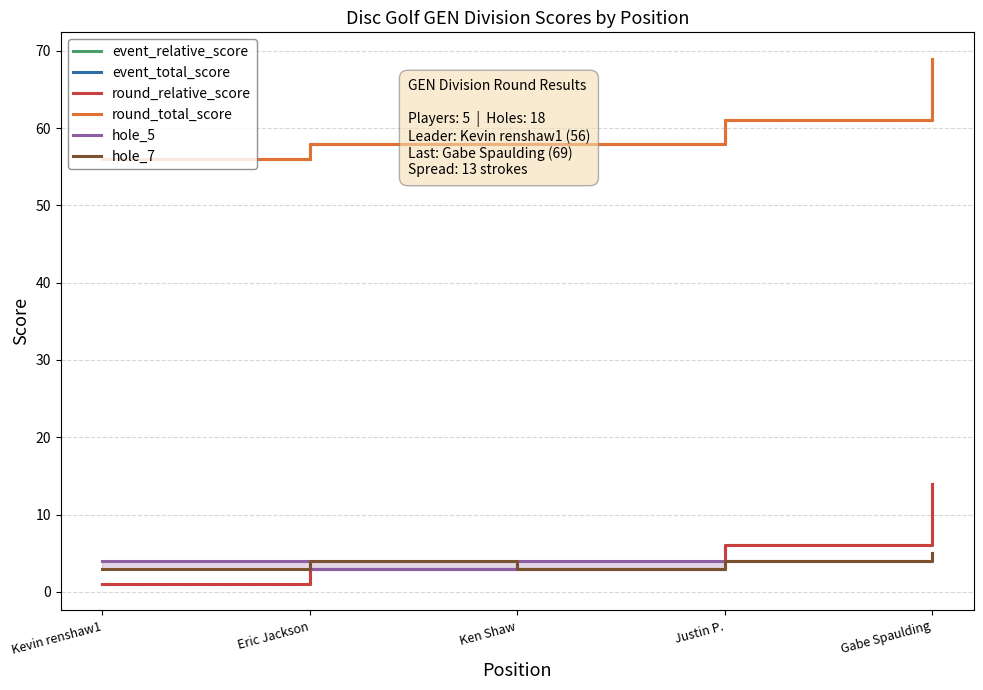

At Gabe Spaulding, list the series in order from smallest to largest.

hole_5, hole_7, event_relative_score, round_relative_score, event_total_score, round_total_score